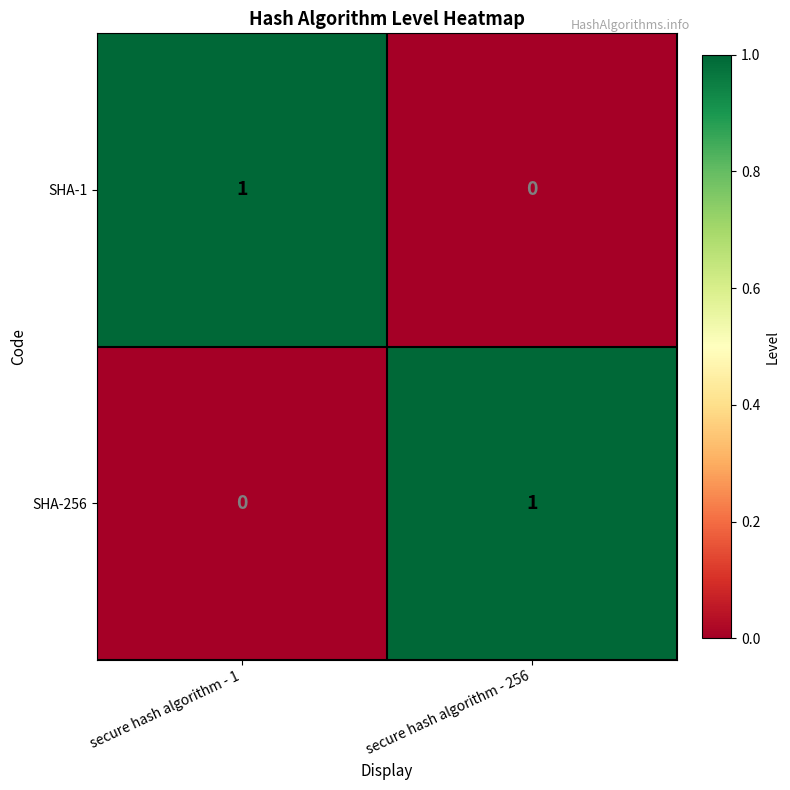

Is it true that SHA-256 equals 2 at secure hash algorithm - 256?

False